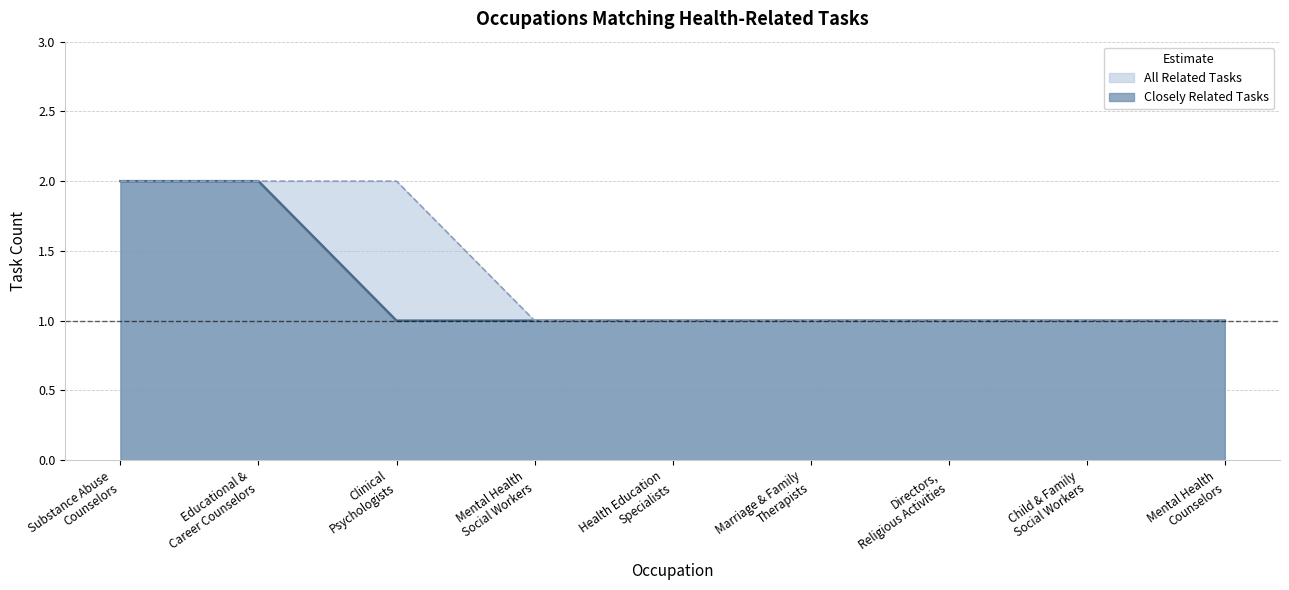

True or false: Closely Related Tasks and All Related Tasks intersect in this chart.

False